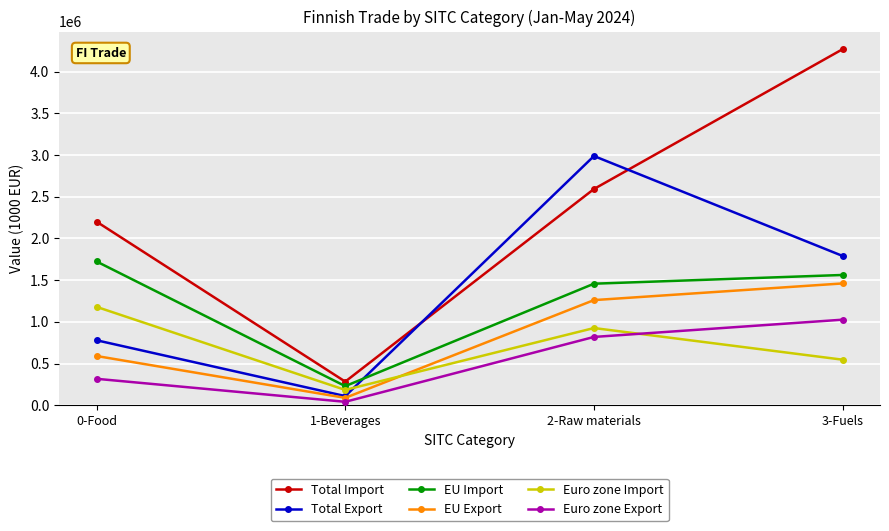

Which series has the widest spread of values?

Total Import